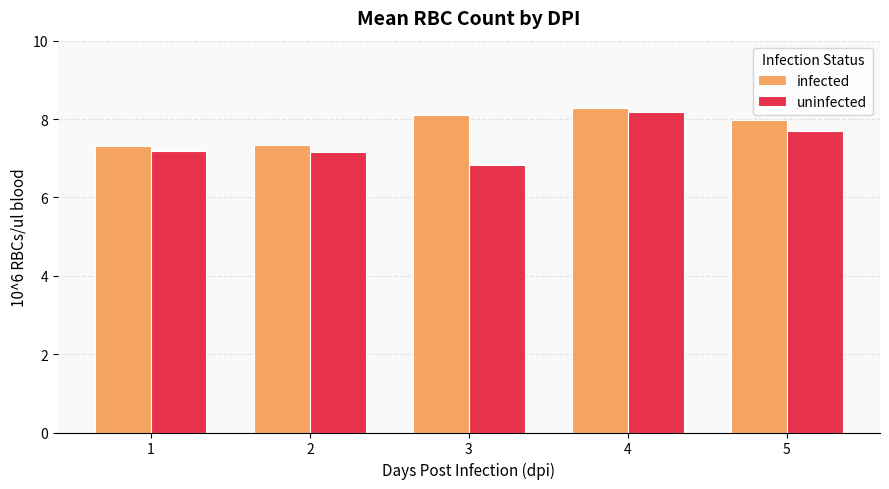

What is the difference between the second highest and second lowest values in the uninfected series?

0.5